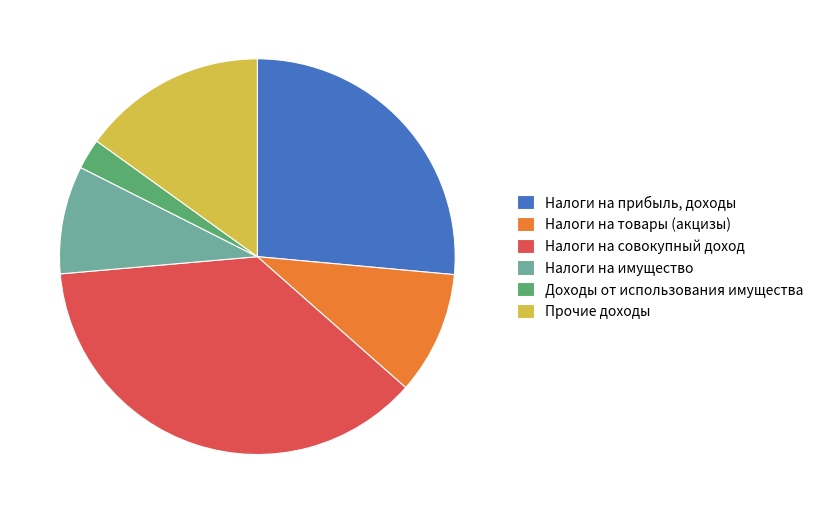

Between Налоги на совокупный доход and Прочие доходы, which is larger?

Налоги на совокупный доход